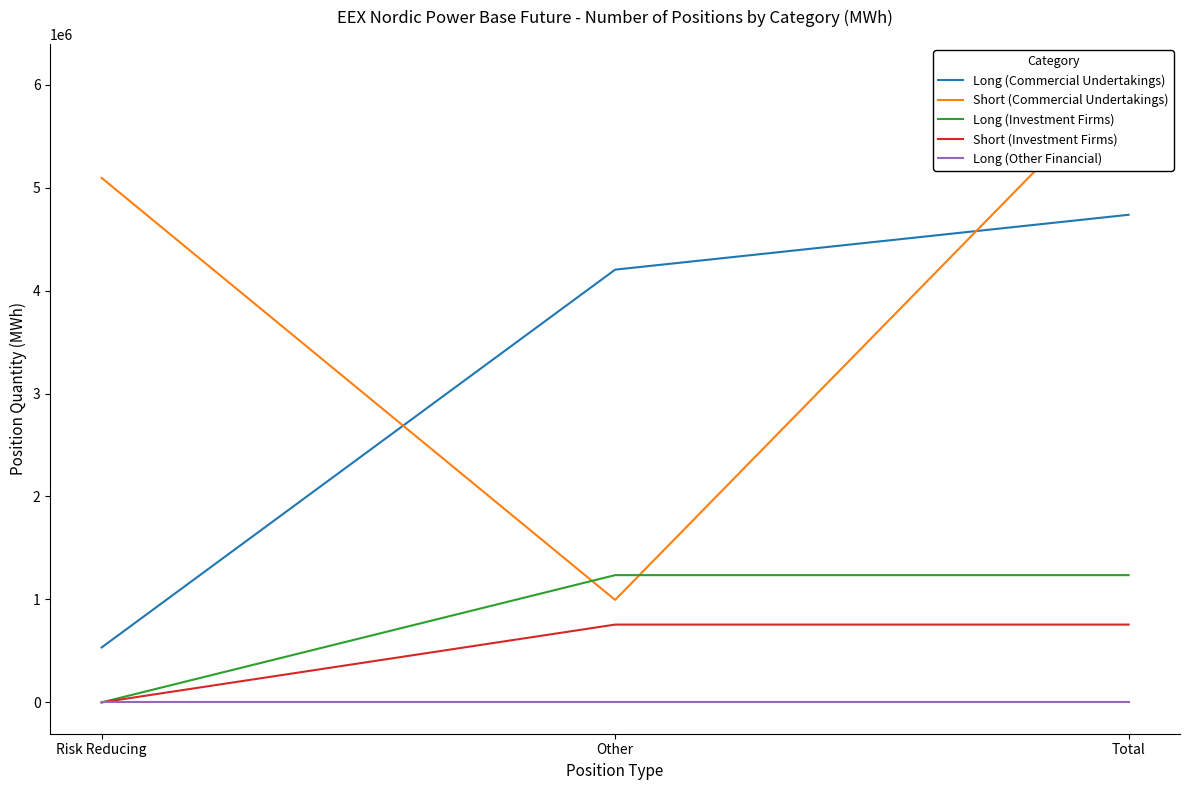

Which category has the highest value in the Long (Commercial Undertakings) series?

Total